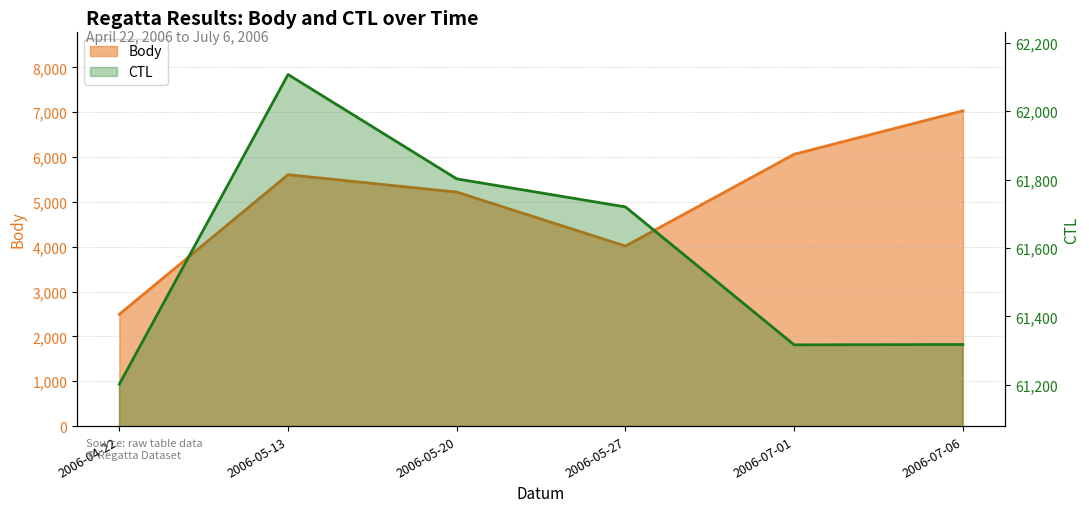

What are all the series names shown in the legend?

Body, CTL